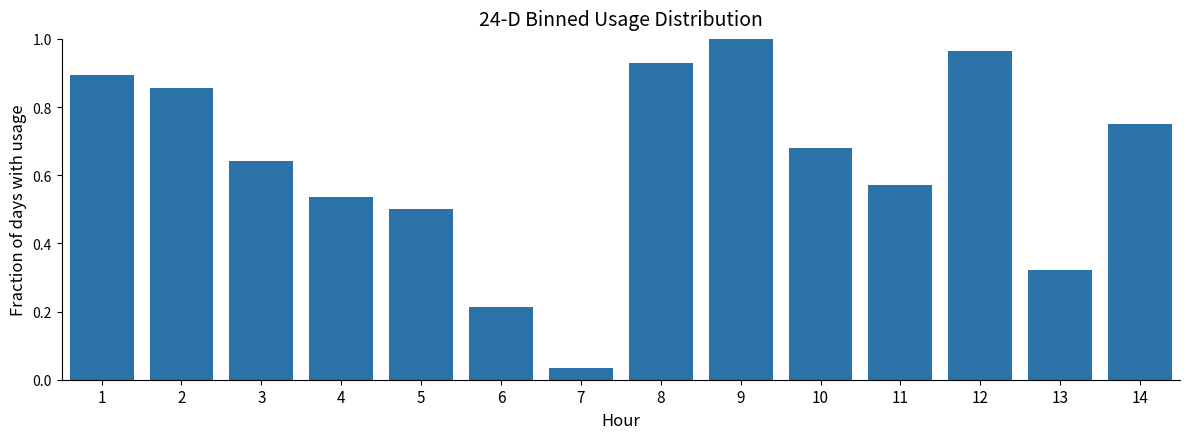

How many categories are shown in the chart?

14